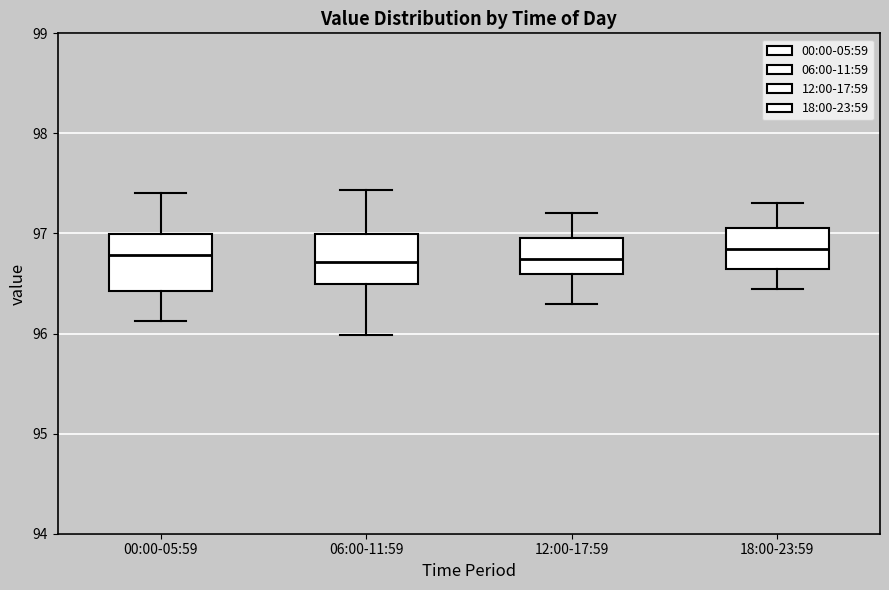

Where does the lower whisker of the box for 12:00-17:59 end on the y-axis? The values are not printed on the chart, so give them approximately, as read against the axis.

96.3